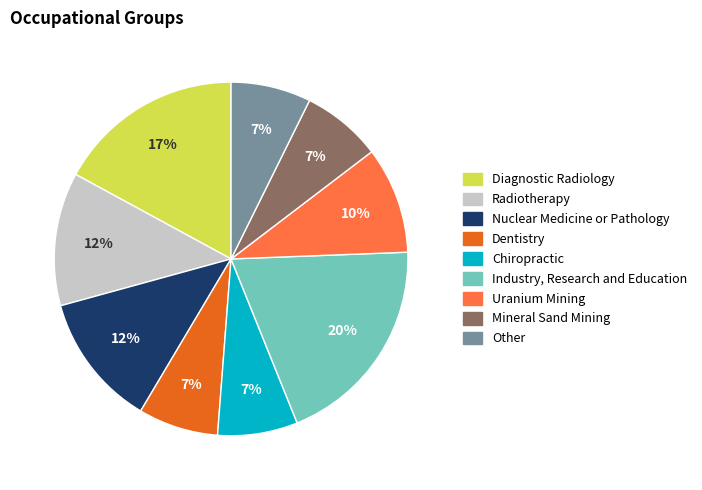

Does Nuclear Medicine or Pathology represent more than half of the total?

No